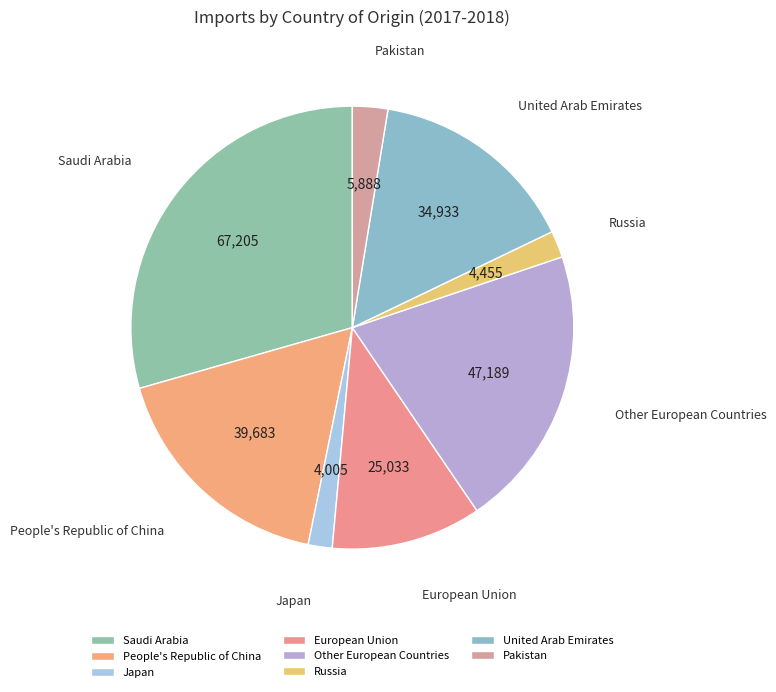

Is it true that Saudi Arabia is 29% of the pie?

True